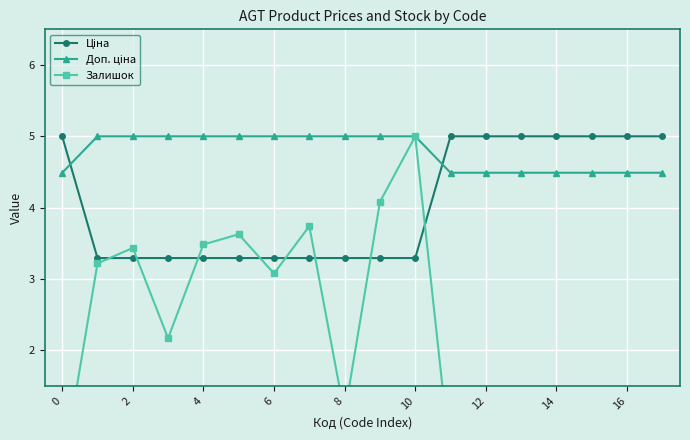

What is the approximate value of Ціна at 8?

3.3